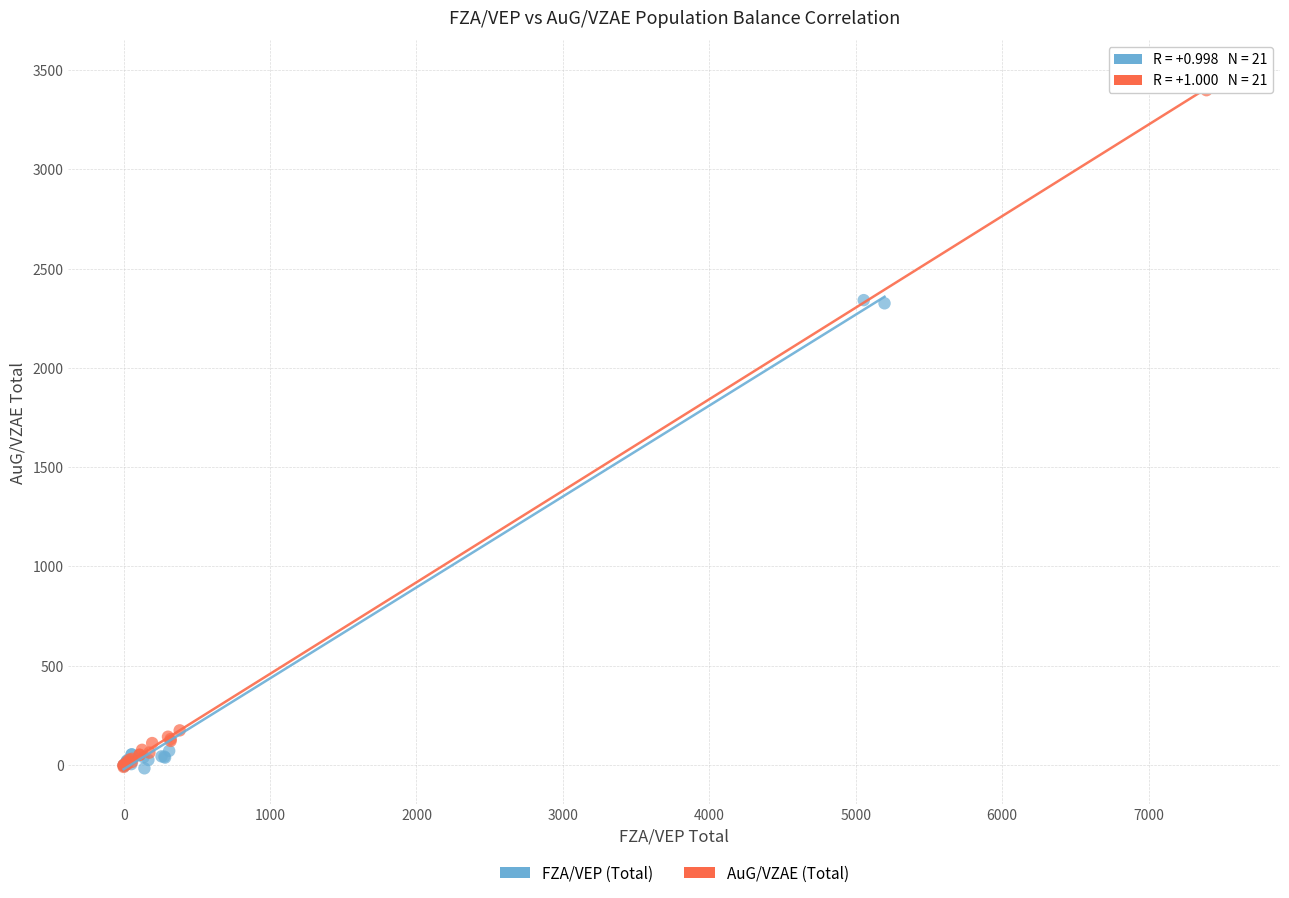

Which series has the largest Y range (max minus min)?

AuG/VZAE (Total)